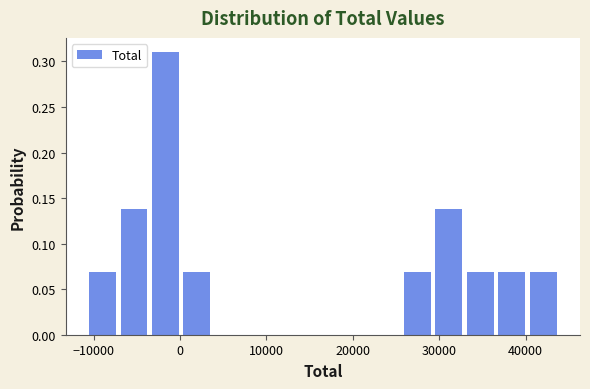

Read against the x-axis, roughly where is the centre of the tallest bar?

-2000